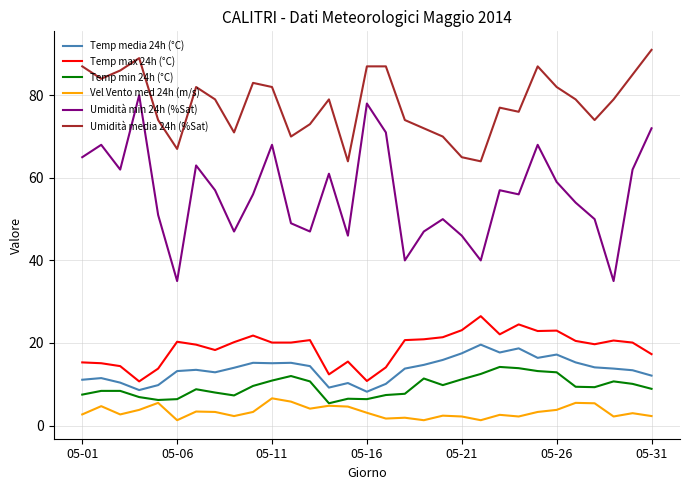

Which series has the largest range (max minus min)?

Umidità min 24h (%Sat)